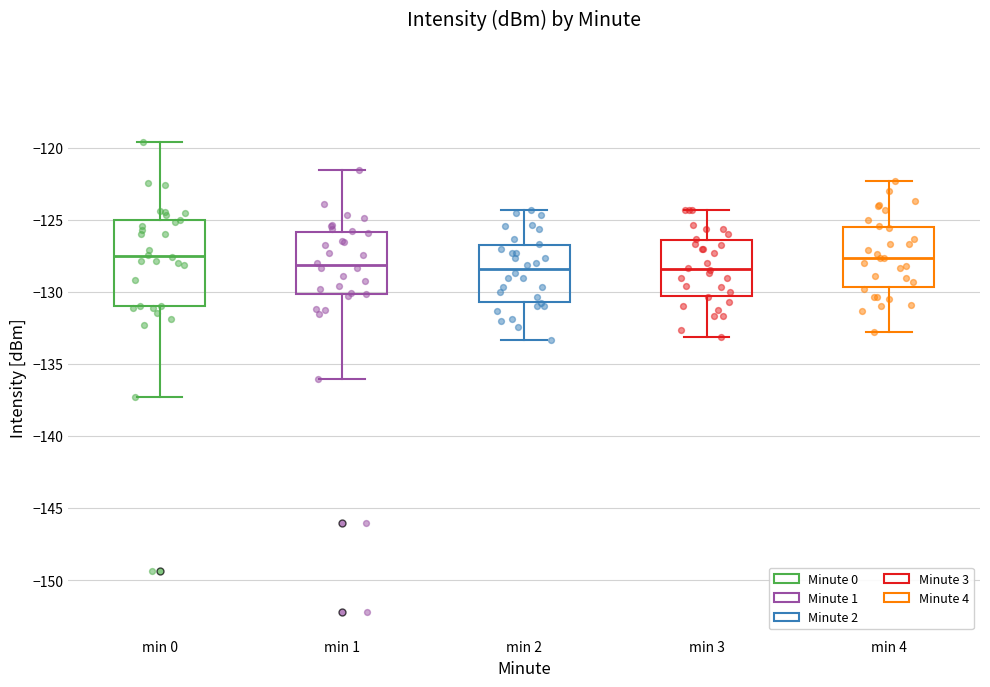

Reading left to right, transcribe this box plot: for each box, give where its median line is, the range the box spans, and where its two whiskers end, as read against the y-axis. The values are not printed on the chart, so give them approximately, as read against the axis.

min 0: median -127.5, box -131.0 to -125.0, whiskers -137.5 to -119.5
min 1: median -128.0, box -130.0 to -126.0, whiskers -136.0 to -121.5
min 2: median -128.5, box -130.5 to -127.0, whiskers -133.5 to -124.5
min 3: median -128.5, box -130.5 to -126.5, whiskers -133.0 to -124.5
min 4: median -127.5, box -129.5 to -125.5, whiskers -133.0 to -122.5